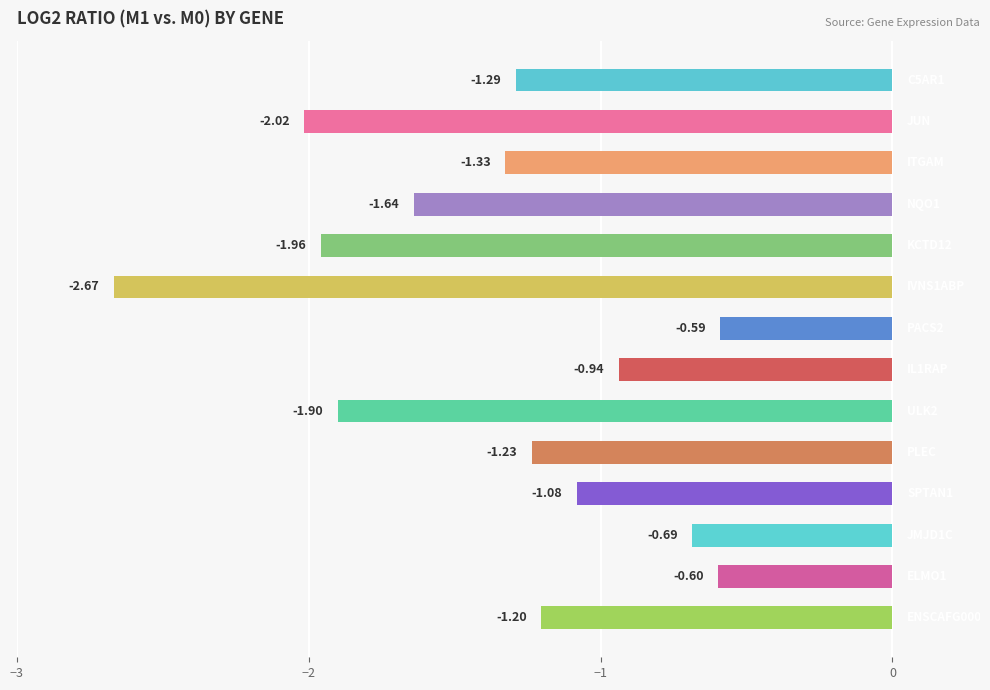

What is the sum of all values?

-19.1